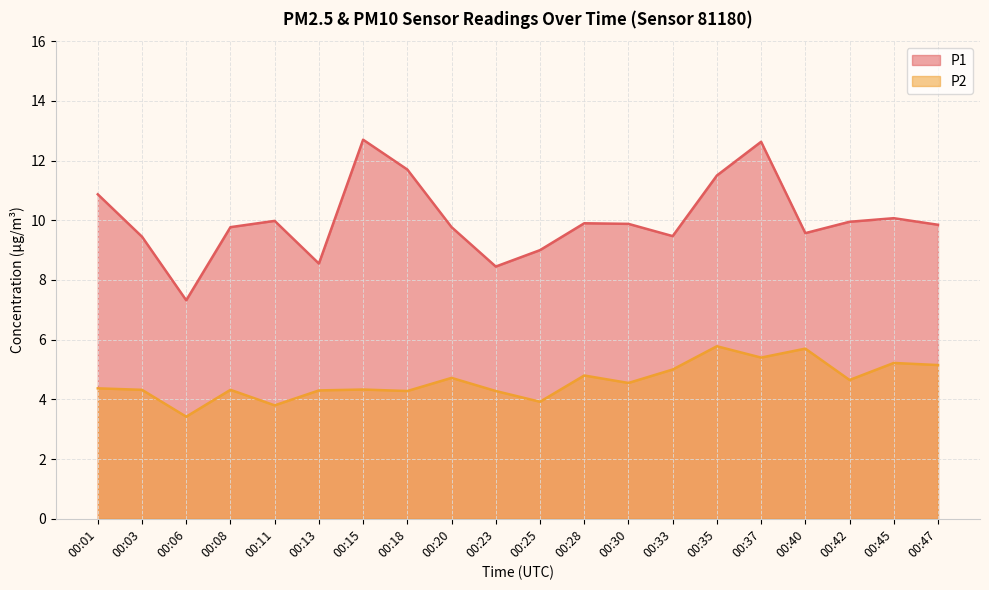

What is the spread (max minus min) of values at 00:42?

5.3